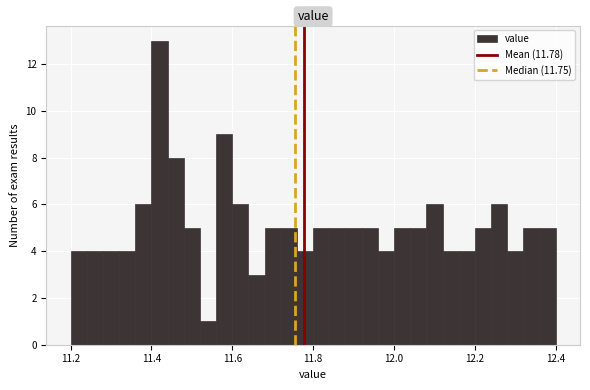

Read against the x-axis, roughly where is the centre of the tallest bar?

11.42